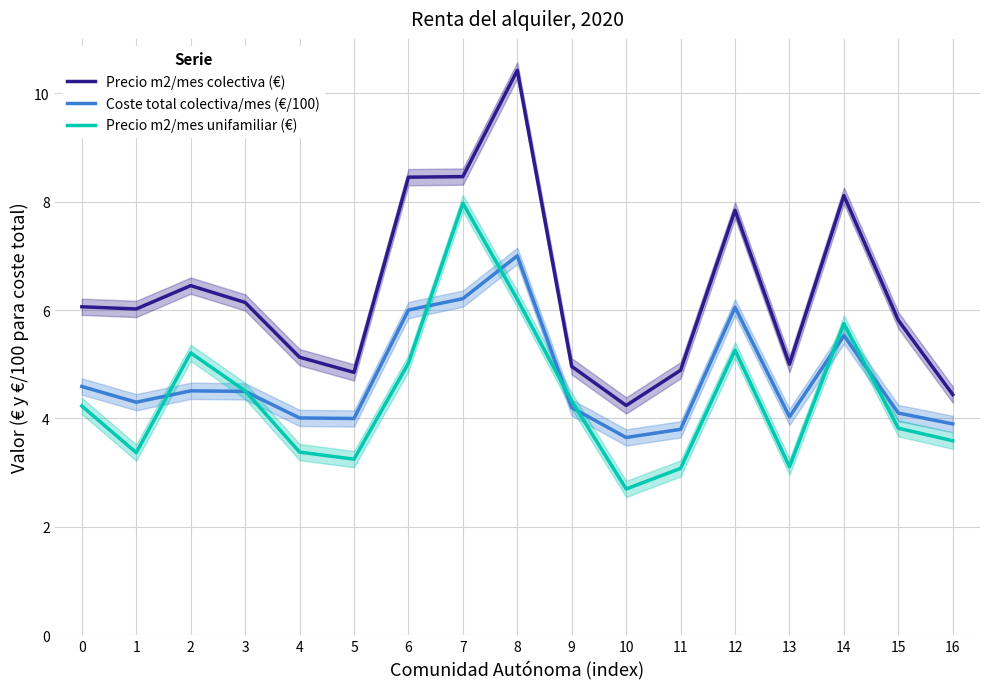

True or false: Precio m2/mes unifamiliar (€) and Coste total colectiva/mes (€/100) intersect in this chart.

True